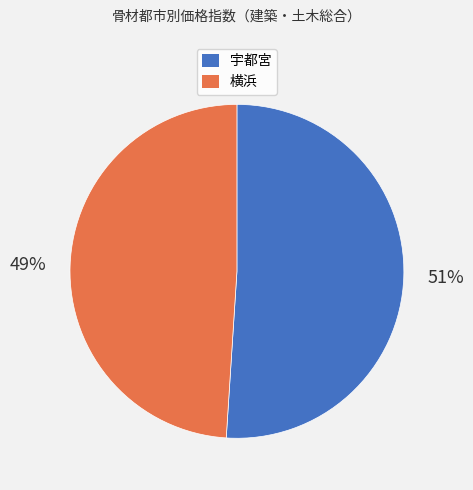

Count the number of slices in the pie.

2